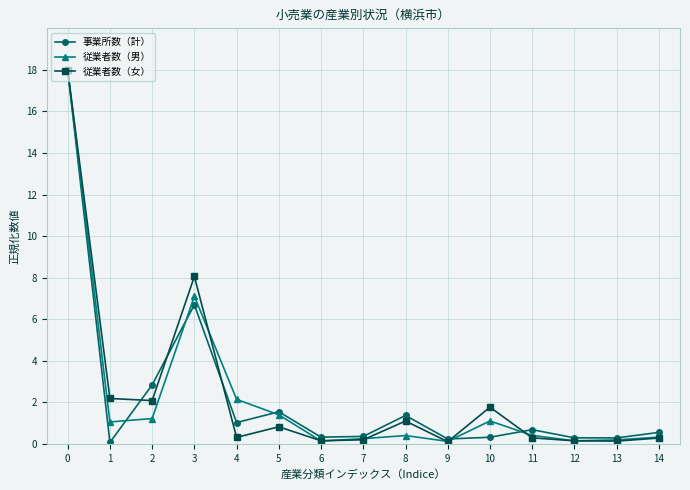

What is the value of the 従業者数（男） point at the 7th from the left?

0.1